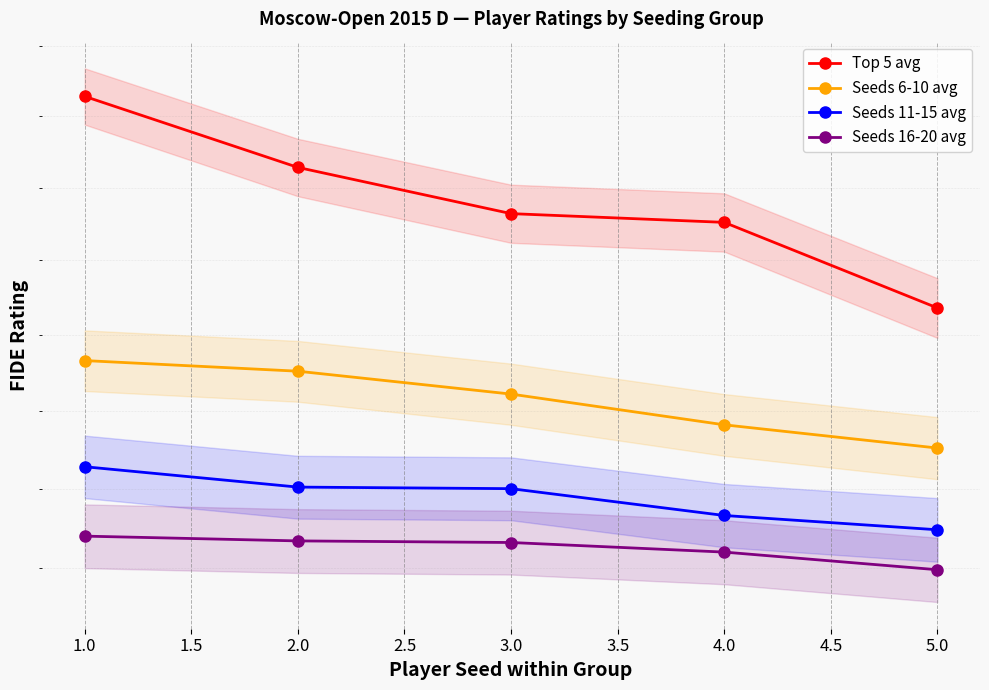

What are all the series names shown in the legend?

Top 5 avg, Seeds 6-10 avg, Seeds 11-15 avg, Seeds 16-20 avg